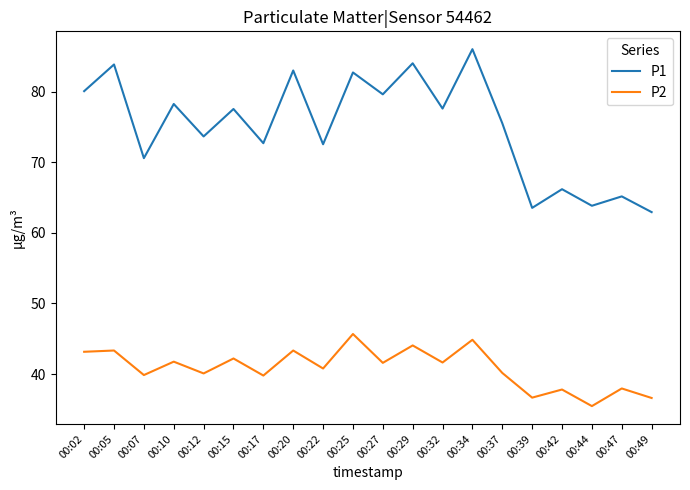

True or false: P1 has more than 0 interior local peaks.

True